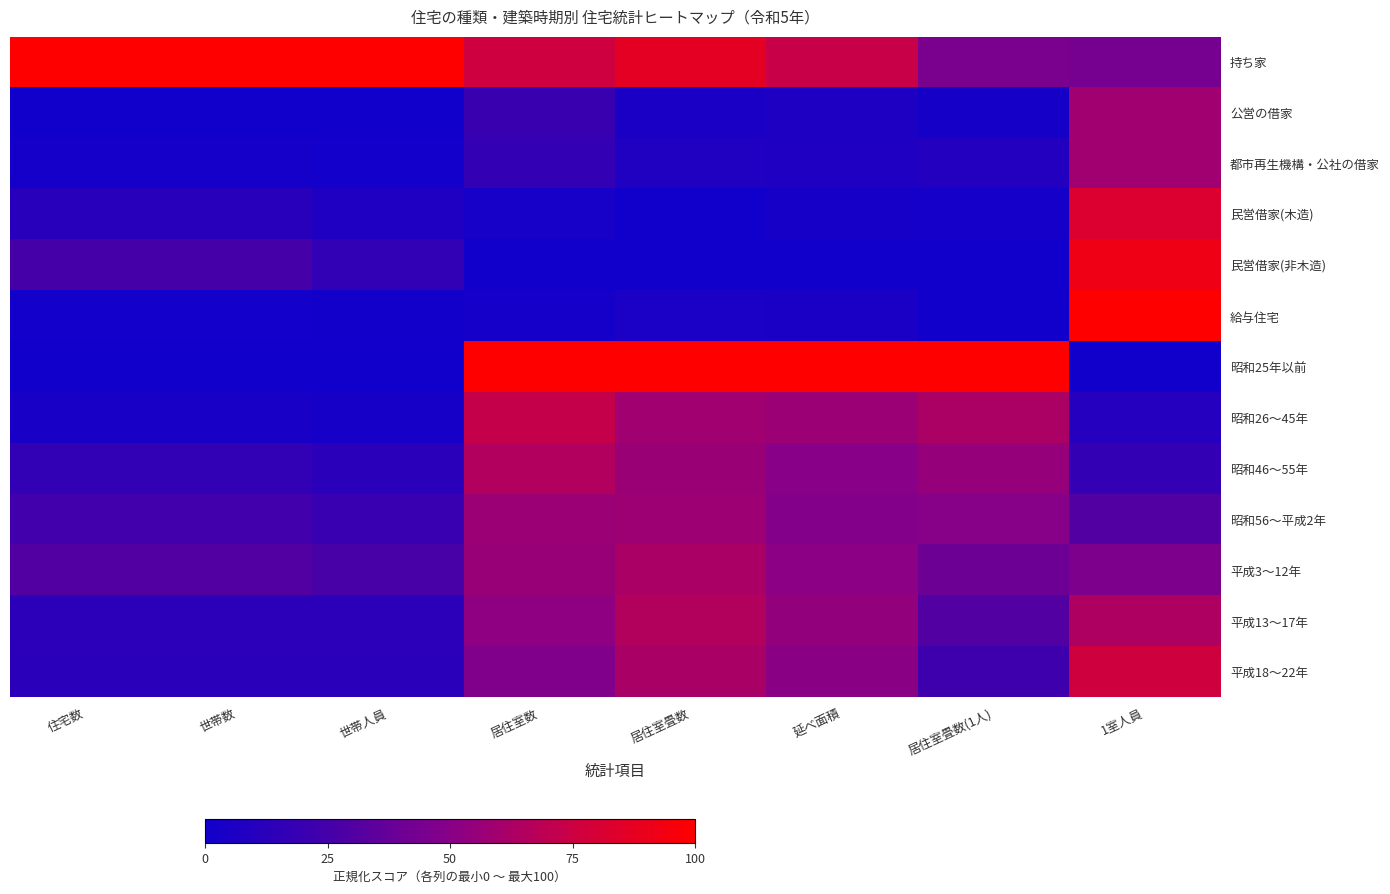

At 1室人員, list the series in order from smallest to largest.

昭和25年以前, 昭和26～45年, 昭和46～55年, 昭和56～平成2年, 持ち家, 平成3～12年, 公営の借家, 都市再生機構・公社の借家, 平成13～17年, 平成18～22年, 民営借家(木造), 民営借家(非木造), 給与住宅